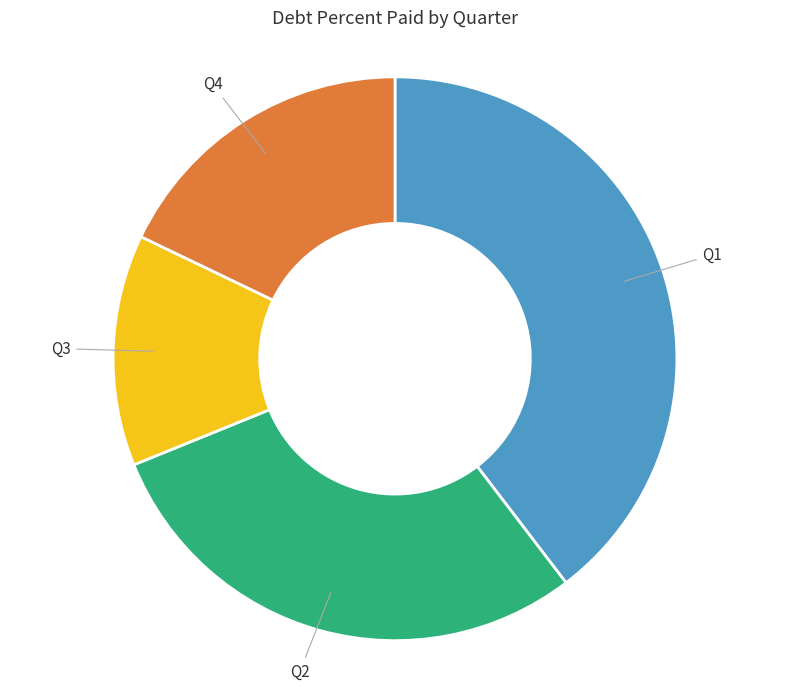

How many segments does this pie chart have?

4